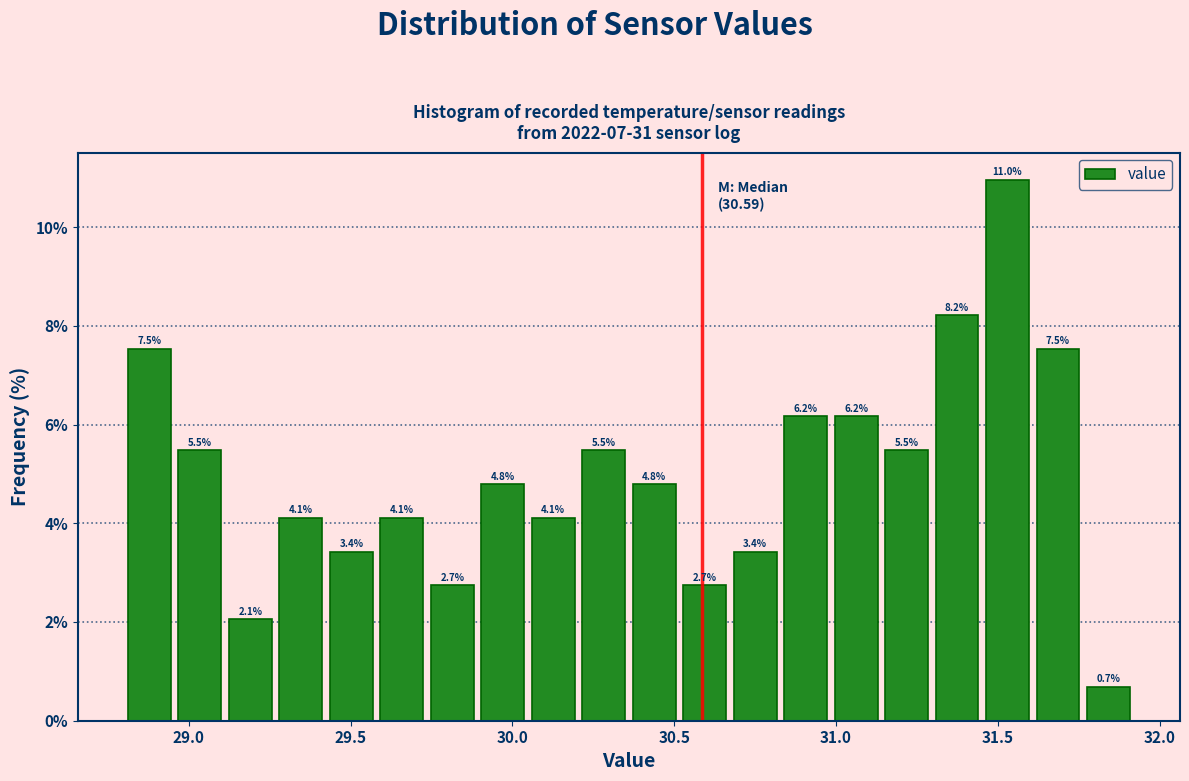

Around what value on the x-axis is the tallest bar? Give the approximate position of its centre, as read against the axis.

31.55